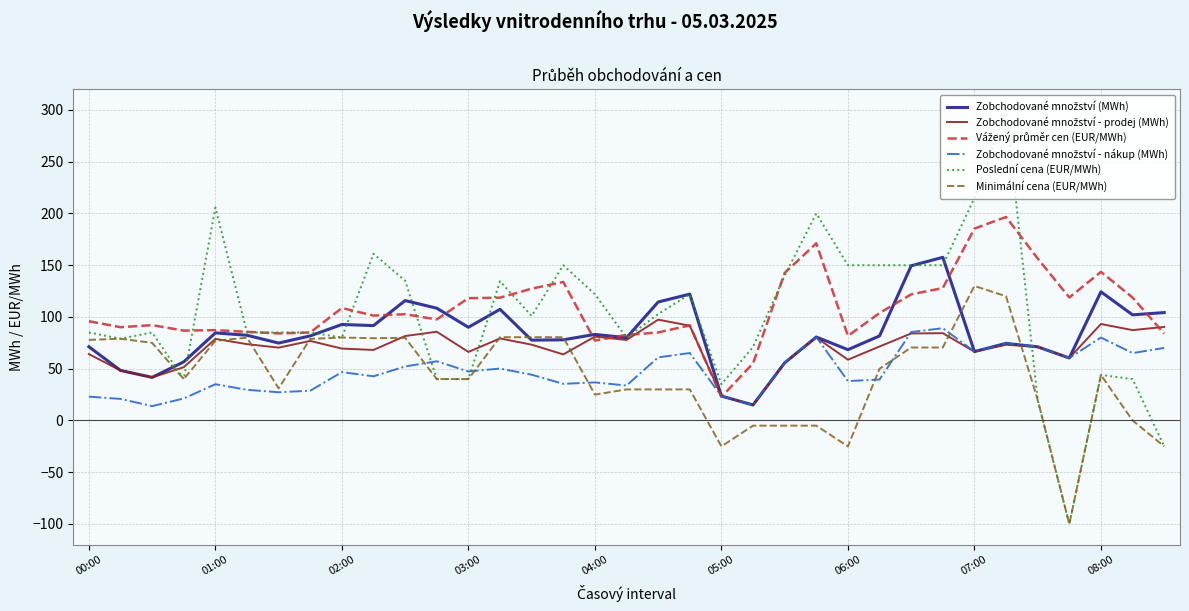

What is the minimum value shown in the chart?

-100.0